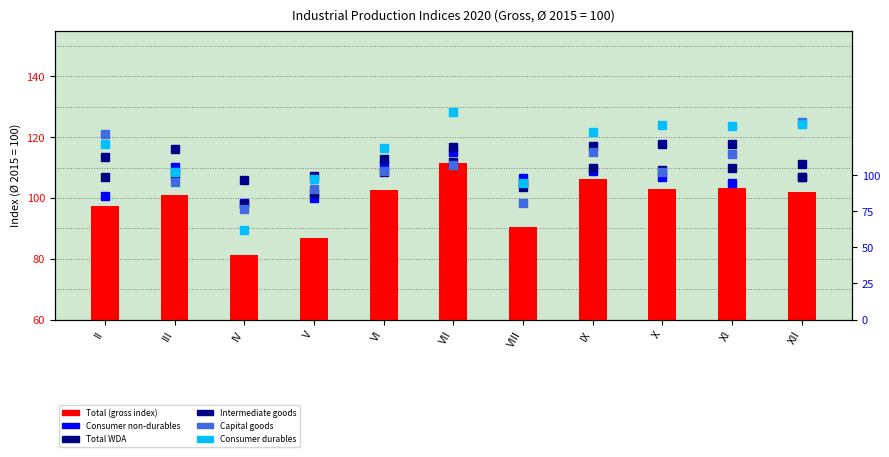

What are all the series names shown in the legend?

Total, Consumer non-durables, Total WDA, Intermediate goods, Capital goods, Consumer durables